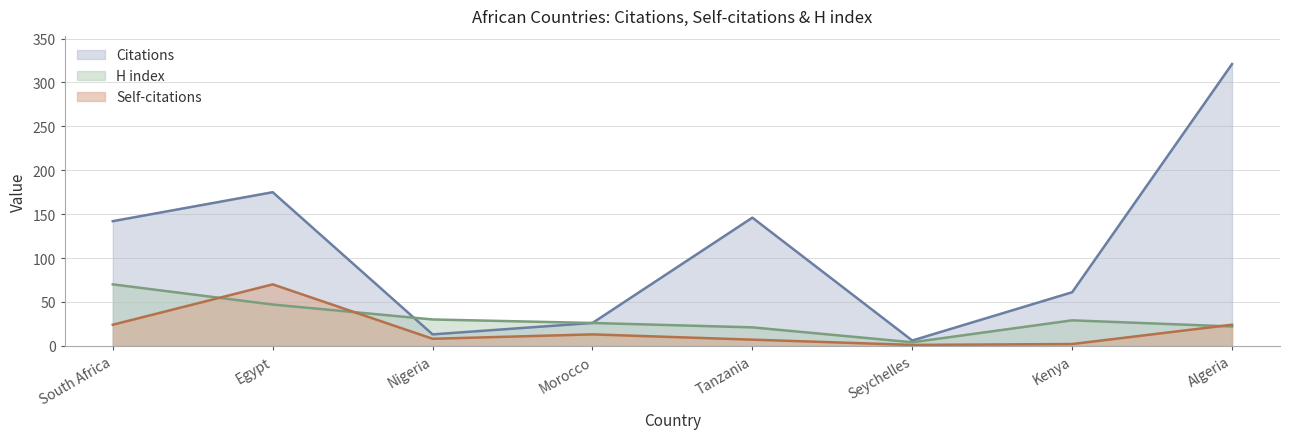

True or false: Citations has a value of 8 at Morocco.

False